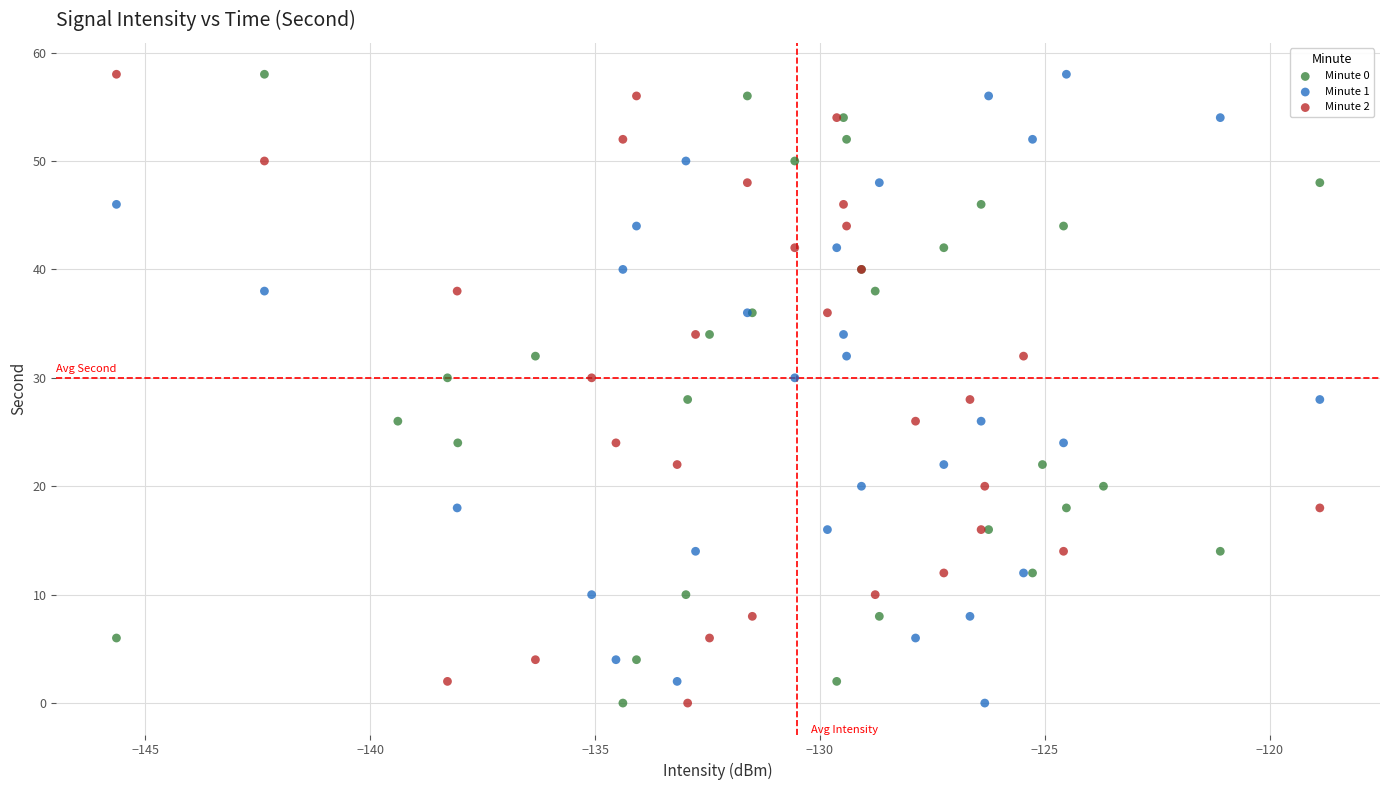

What are all the series names shown in the legend?

Minute 0, Minute 1, Minute 2